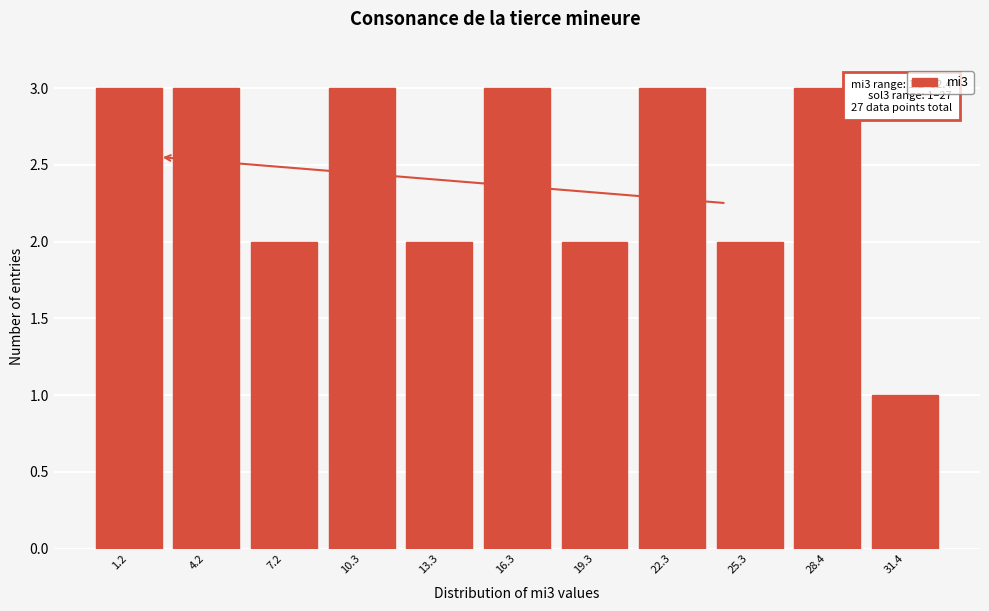

Reading right to left, transcribe all the data shown in this chart.

1	3	2	3	2	3	2	3	2	3	3